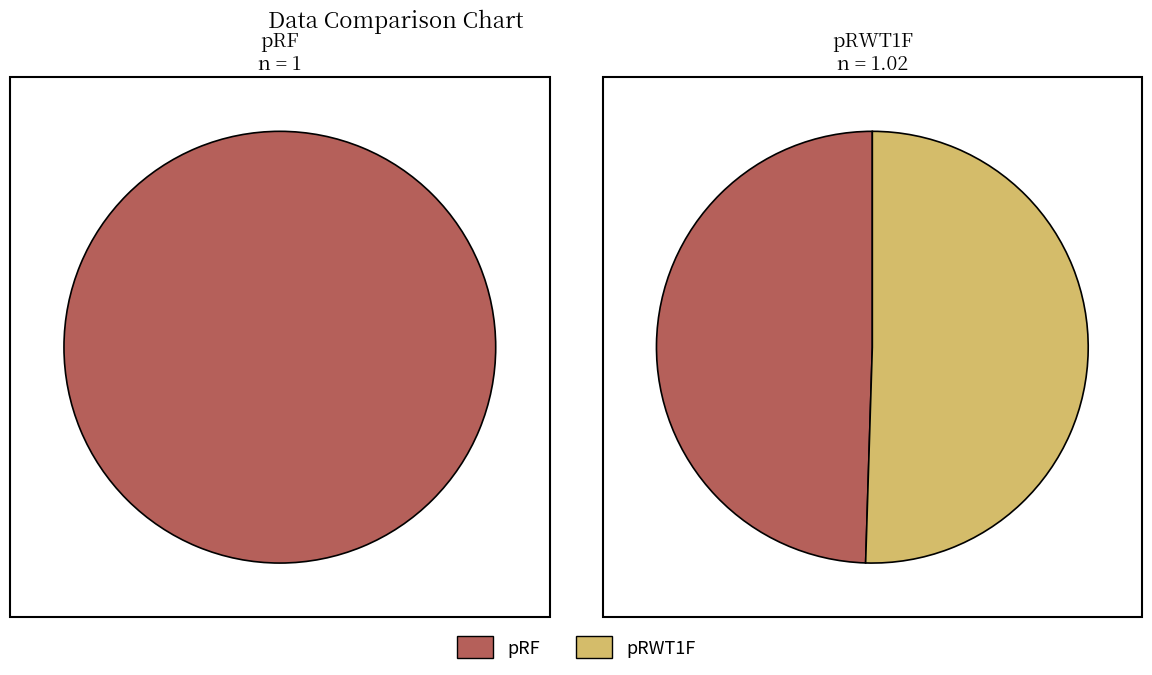

To the nearest percent, what is the difference between the largest and smallest slice percentages?

1%